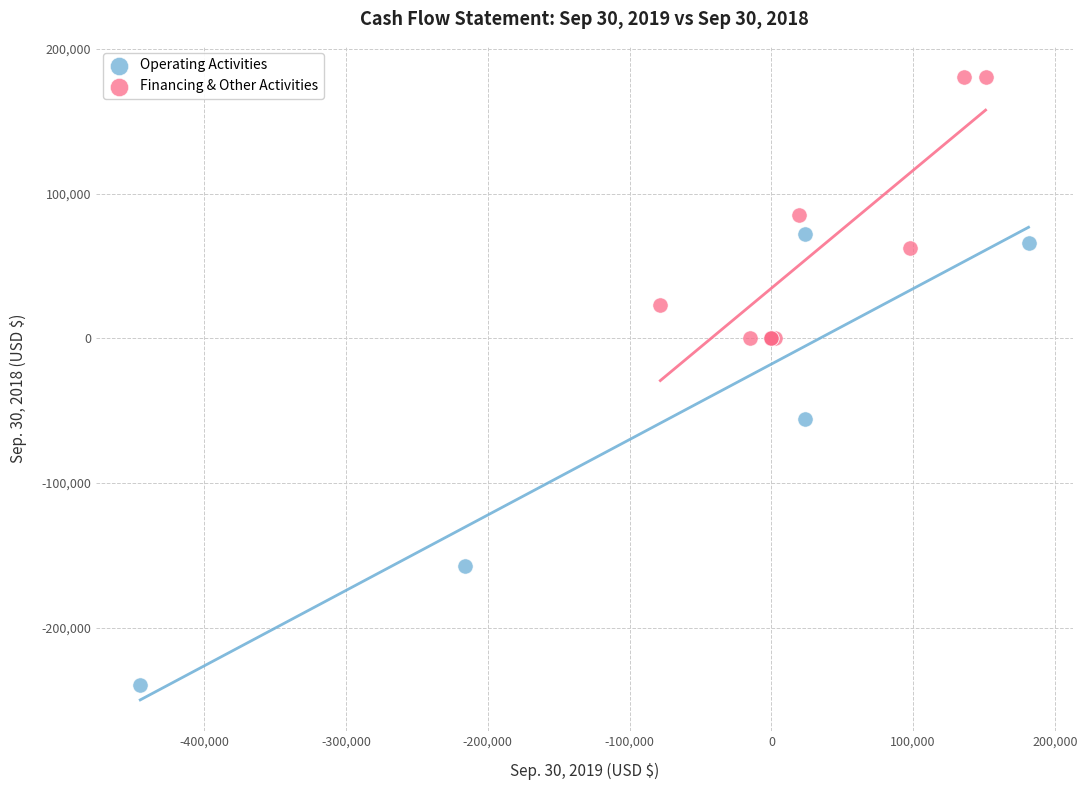

Which series contains the highest Y value?

Financing & Other Activities